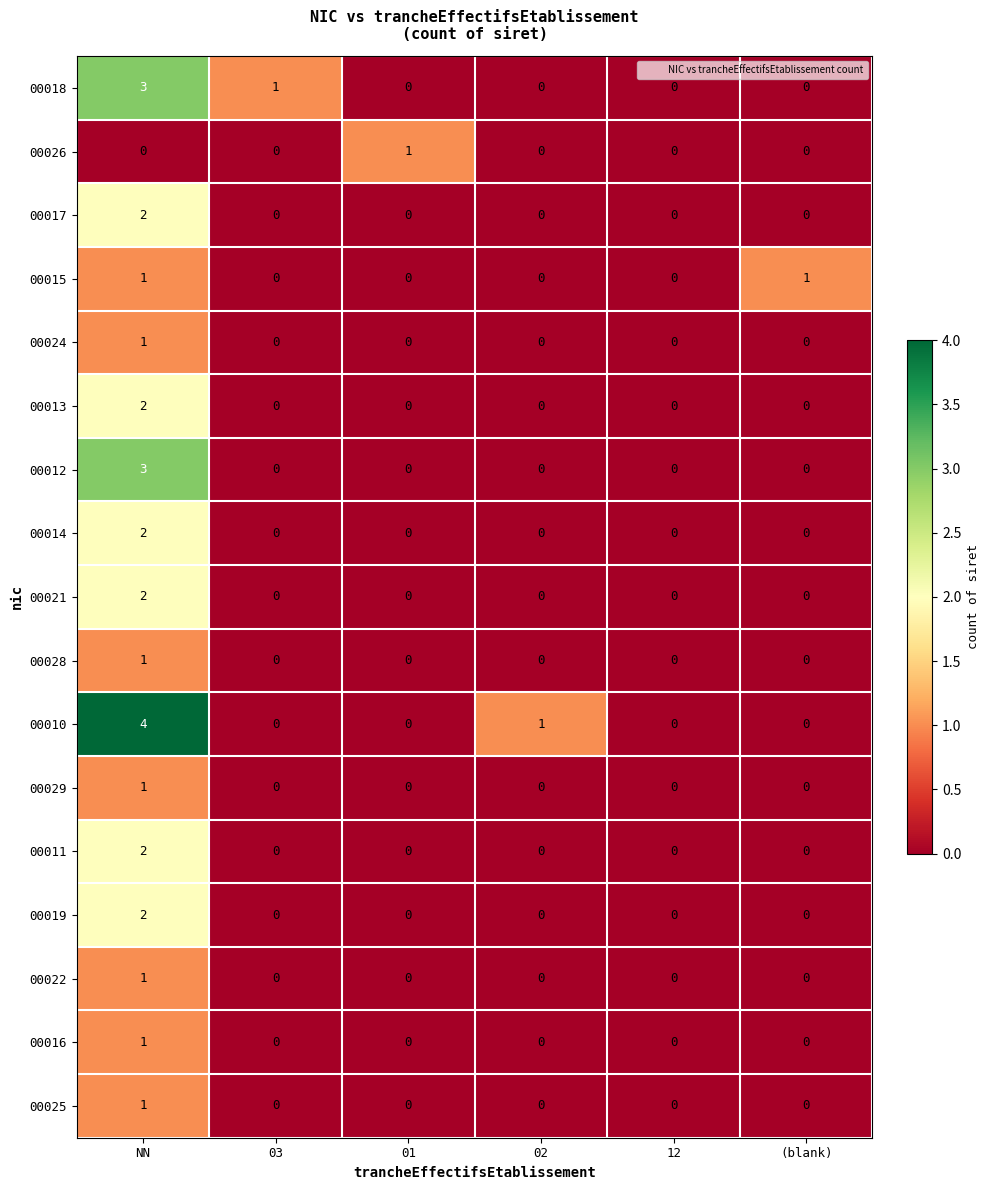

At which category is the sum across all series the highest?

NN